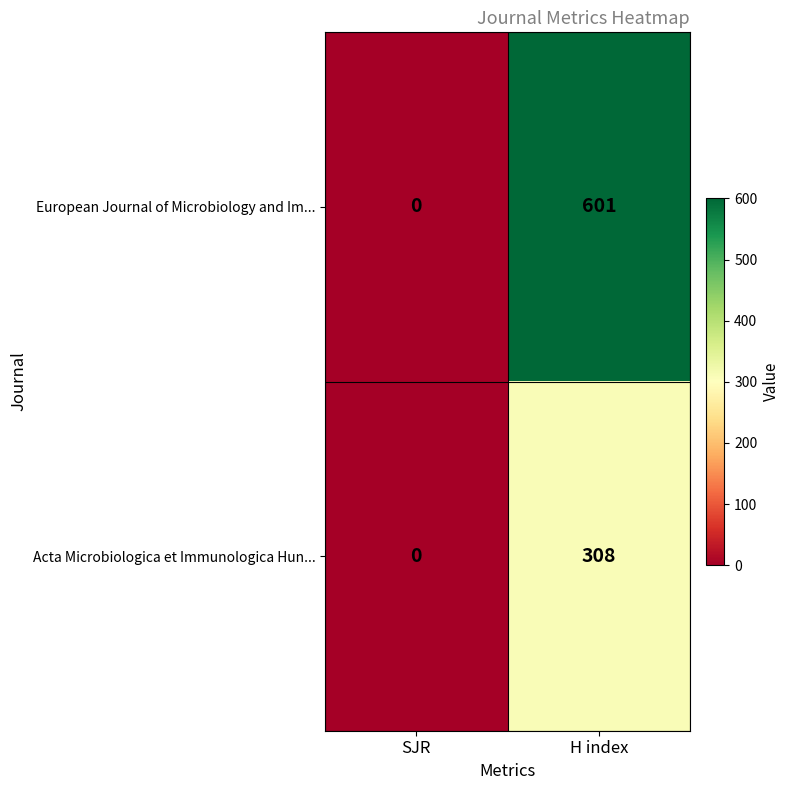

How many values in the European Journal of Microbiology and Im... series are below 601?

1